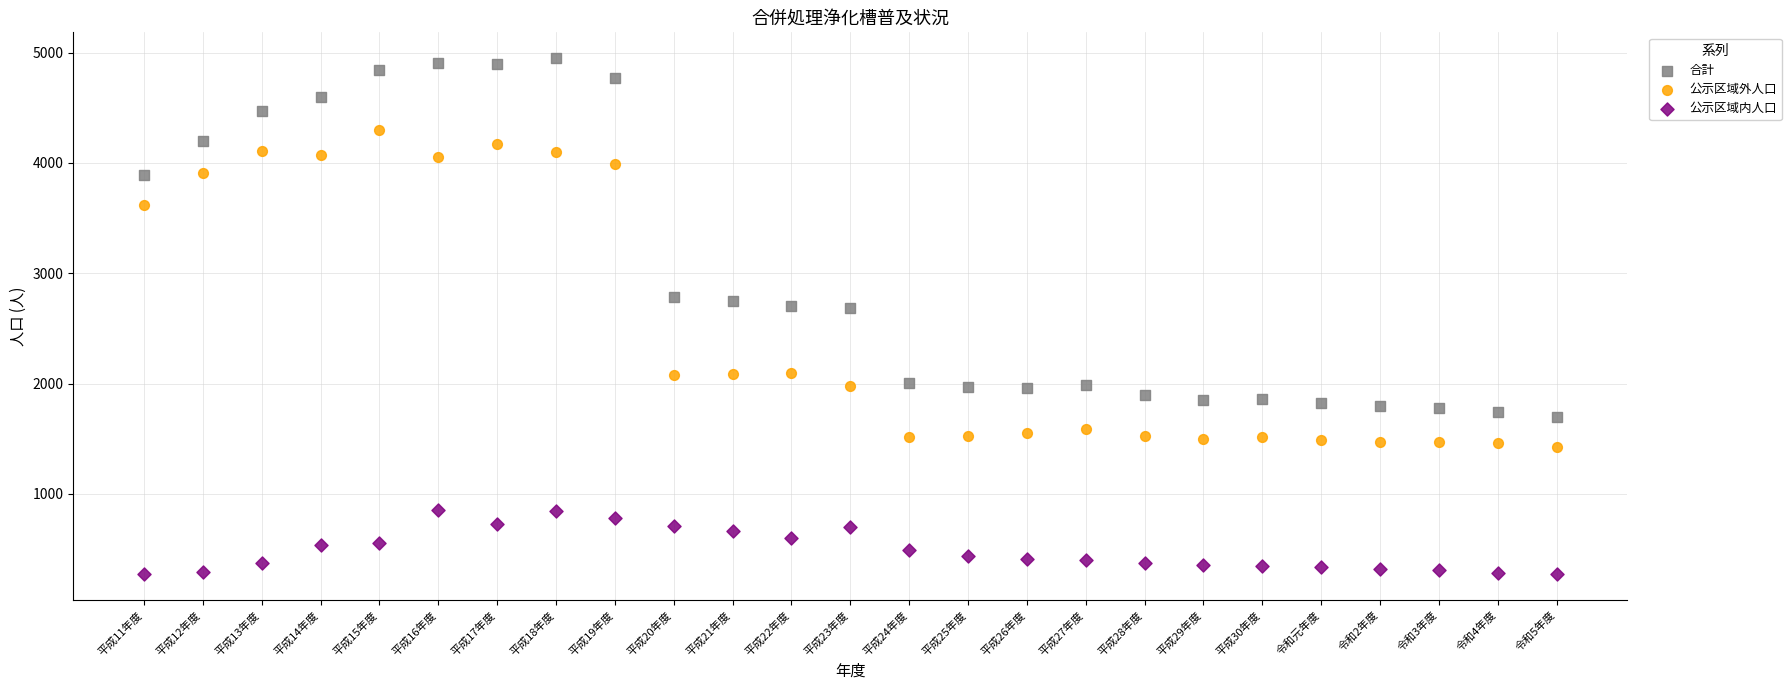

Across all data points, what is the range of Y values (max minus min)?

4677